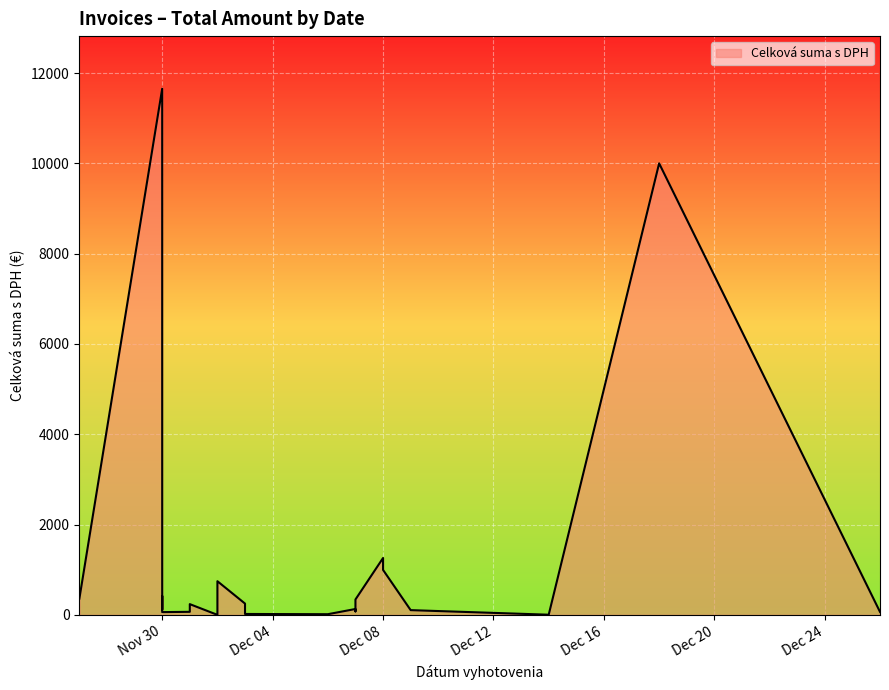

What is the label of the 13th point from the right?

2015-12-02